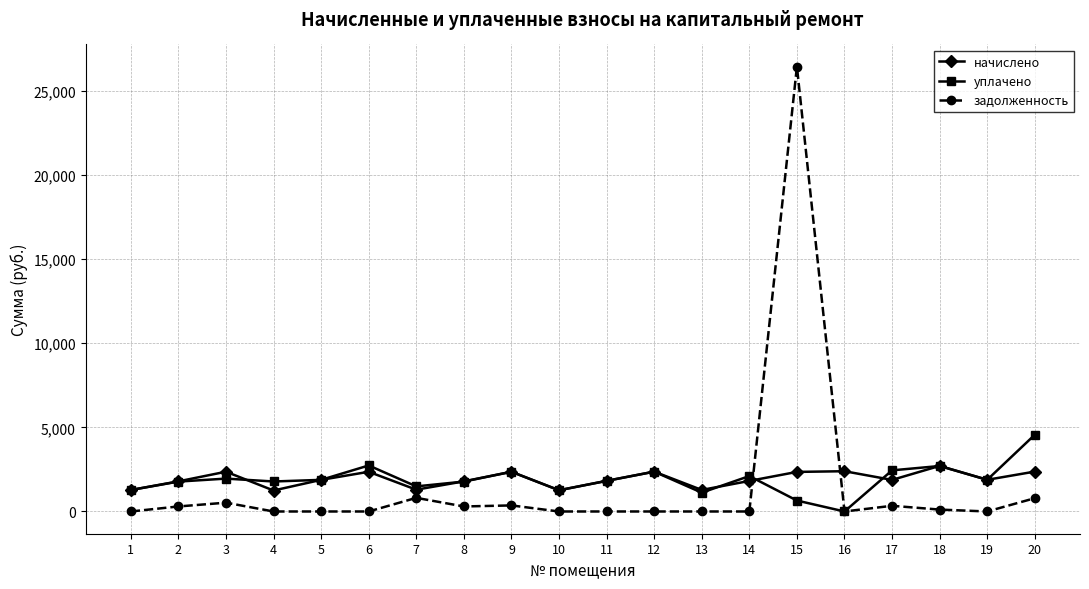

What is the minimum value for начислено?

1246.2